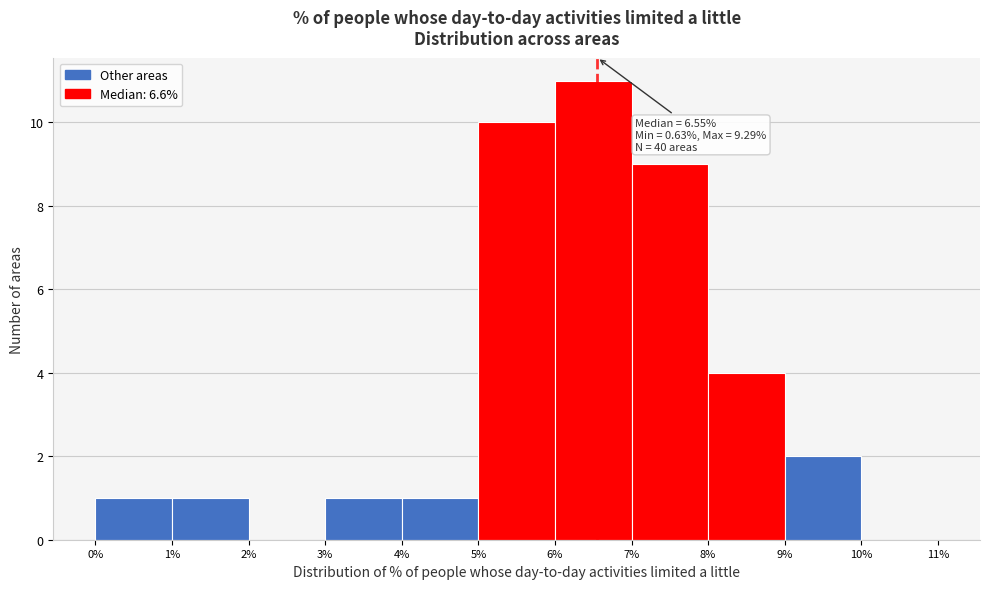

Which range on the x-axis has the tallest bar?

6% to 7%